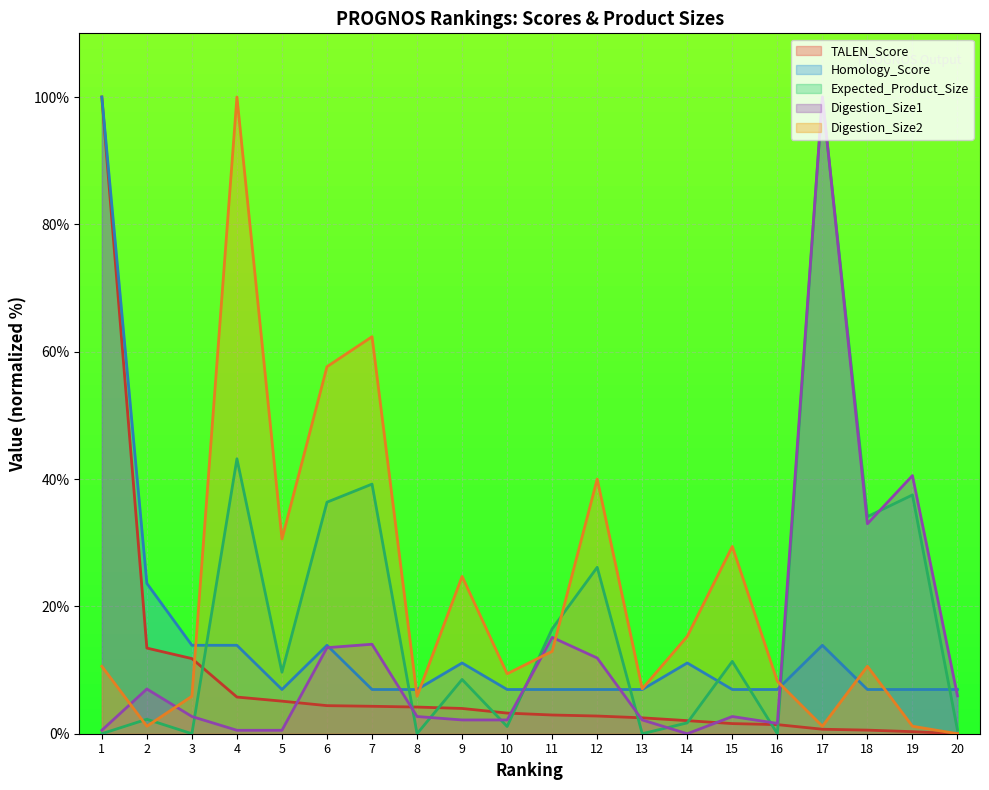

List the series in order of their peak value, highest first.

TALEN_Score, Homology_Score, Expected_Product_Size, Digestion_Size1, Digestion_Size2